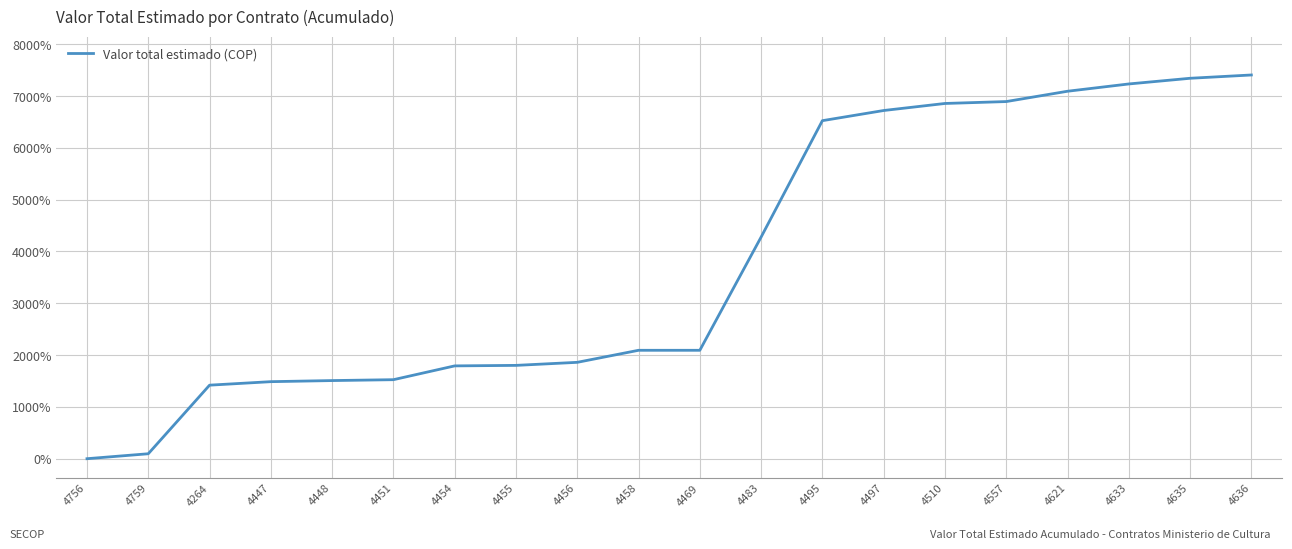

At which label is the value closest to 3703?

4483